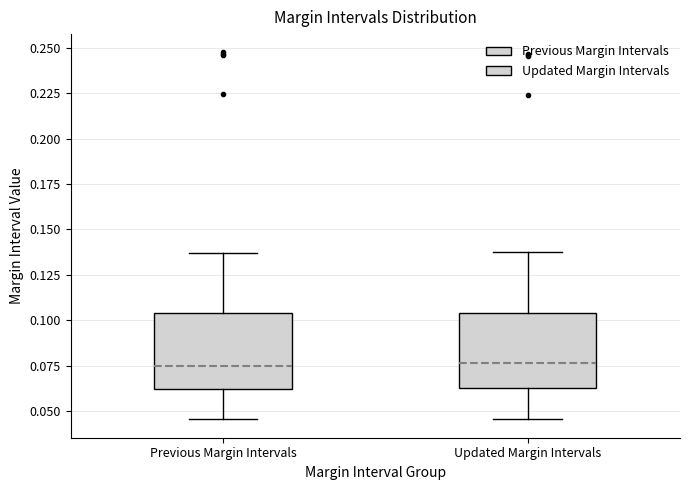

Reading left to right, read every box against the y-axis: the position of its median line, the range the box covers, and the ends of its whiskers. The values are not printed on the chart, so give them approximately, as read against the axis.

Previous Margin Intervals: median 0.075, box 0.060 to 0.105, whiskers 0.045 to 0.135
Updated Margin Intervals: median 0.075, box 0.065 to 0.105, whiskers 0.045 to 0.140